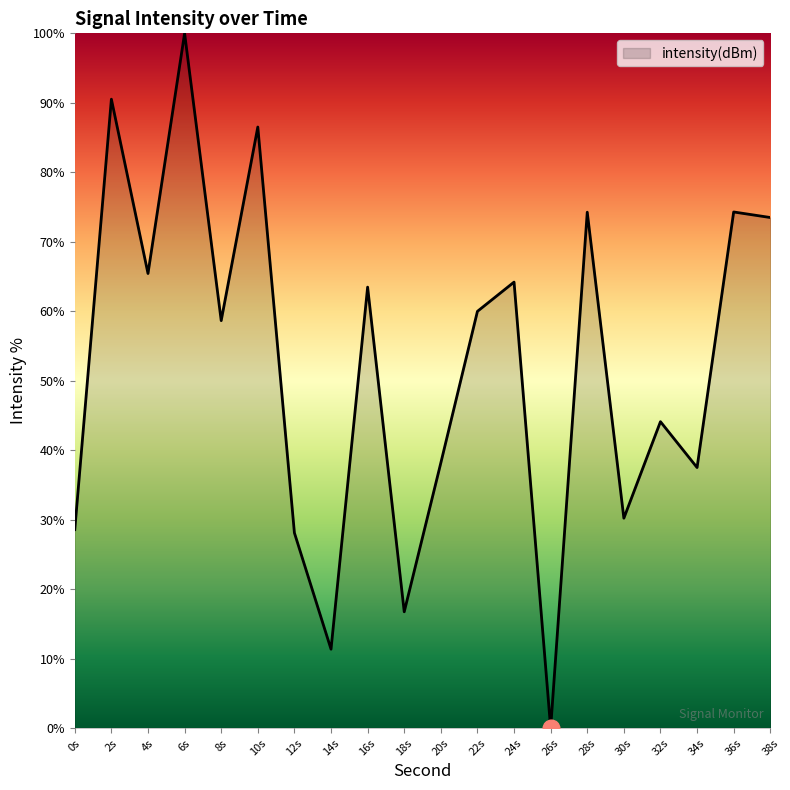

What position from the right is 6s?

17